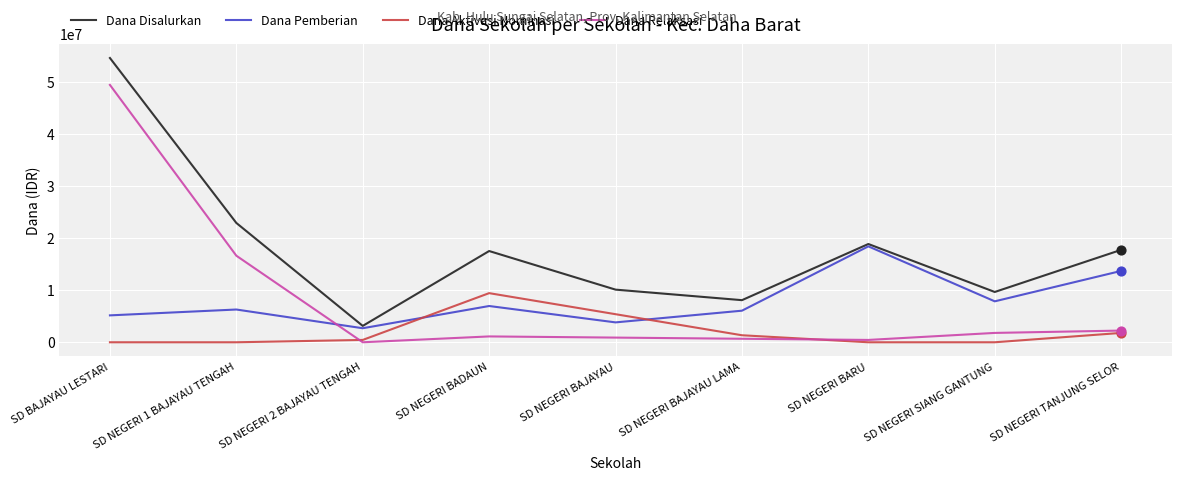

What is the total value across all series at SD NEGERI TANJUNG SELOR?

35550000